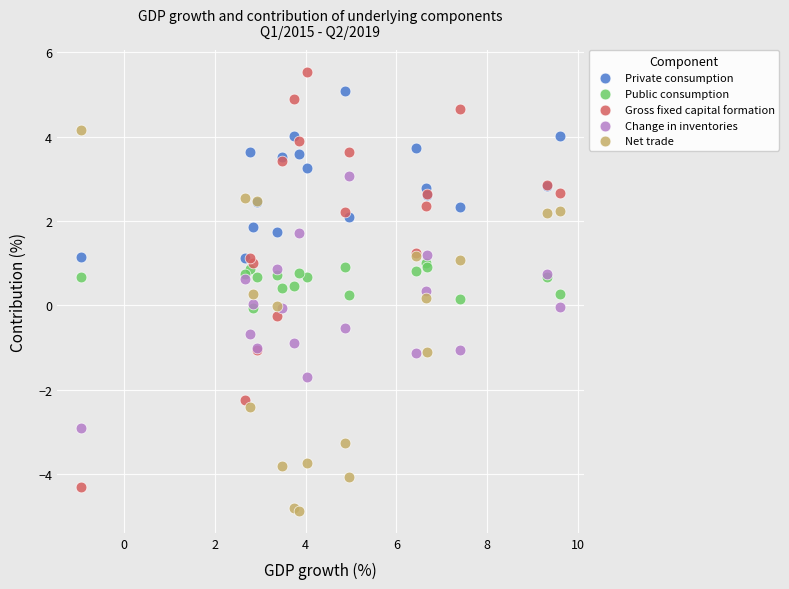

Which series contains the highest Y value?

Gross fixed capital formation